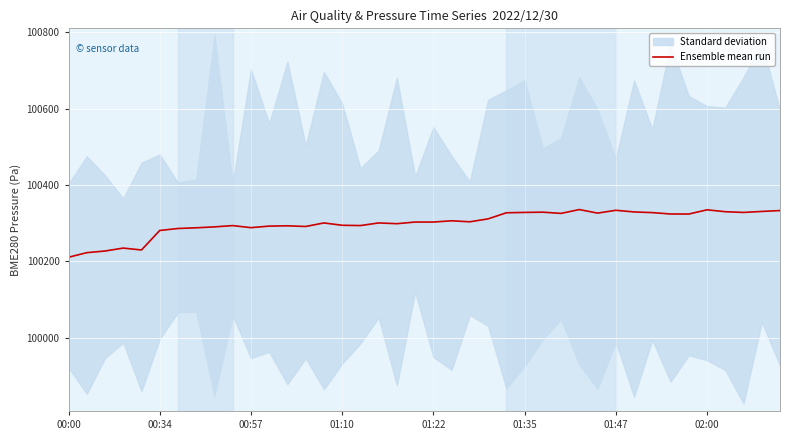

What value does the data have at 34?

100323.7